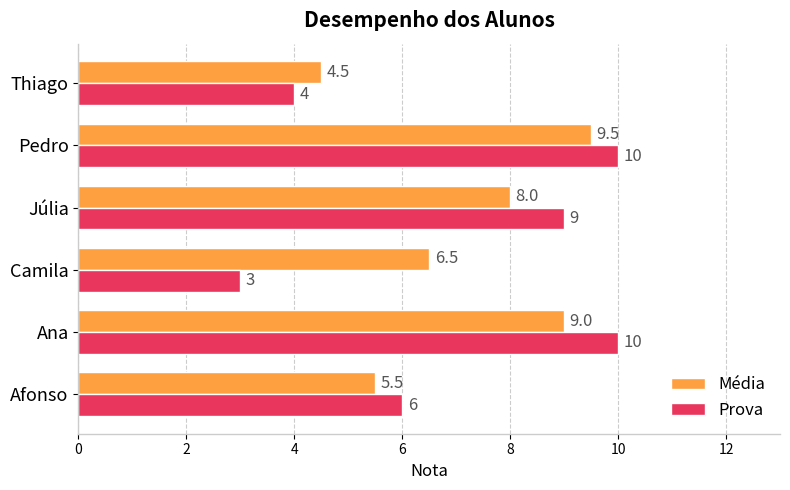

Which series has the largest total across all categories?

Média